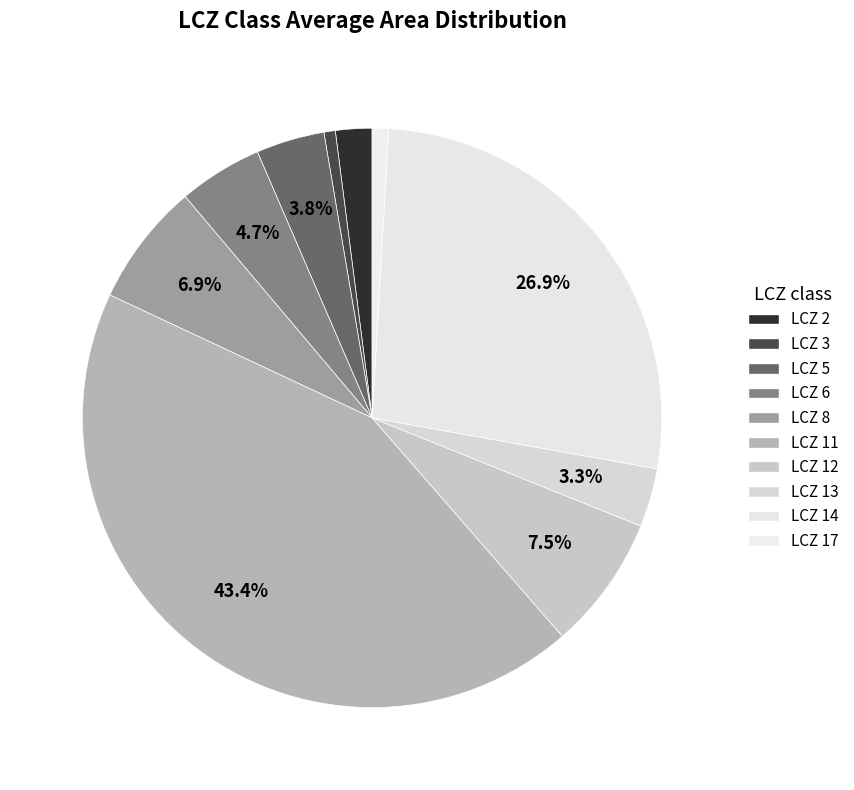

To the nearest percent, what is the average slice percentage?

10%